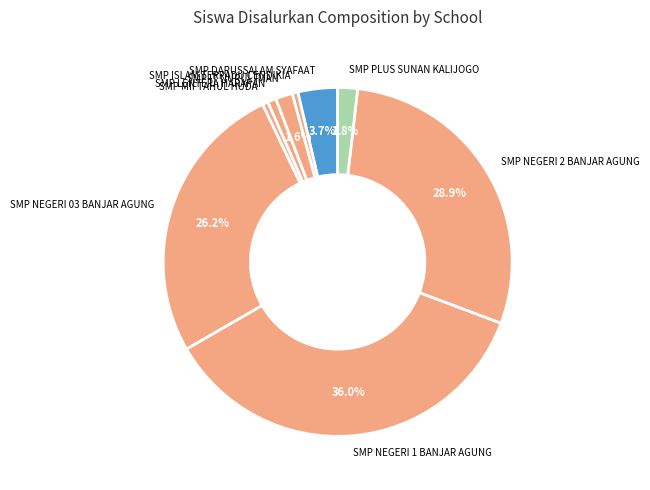

What is the largest slice in the pie chart?

SMP NEGERI 1 BANJAR AGUNG